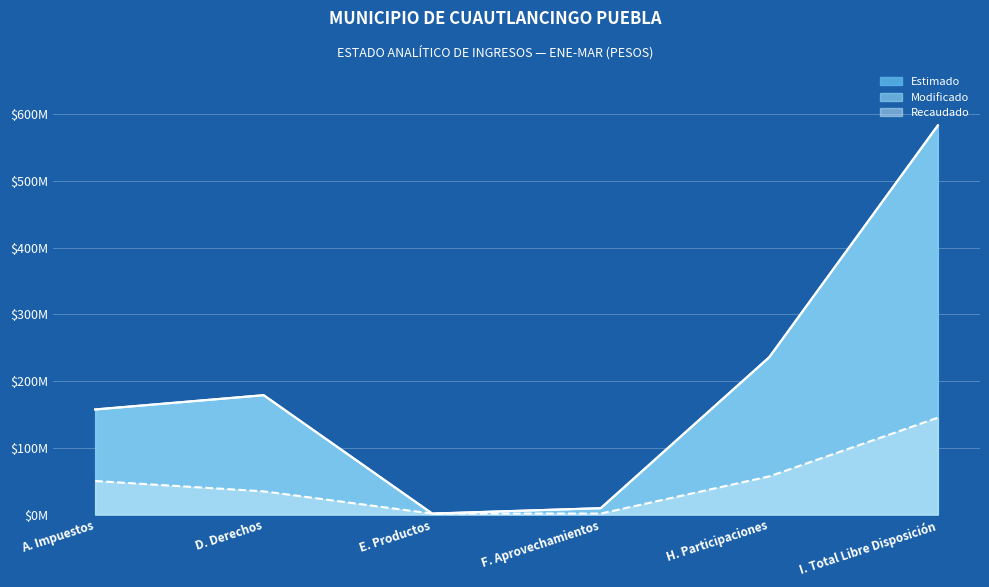

What value does the Estimado series have at I. Total Libre Disposición?

583.1